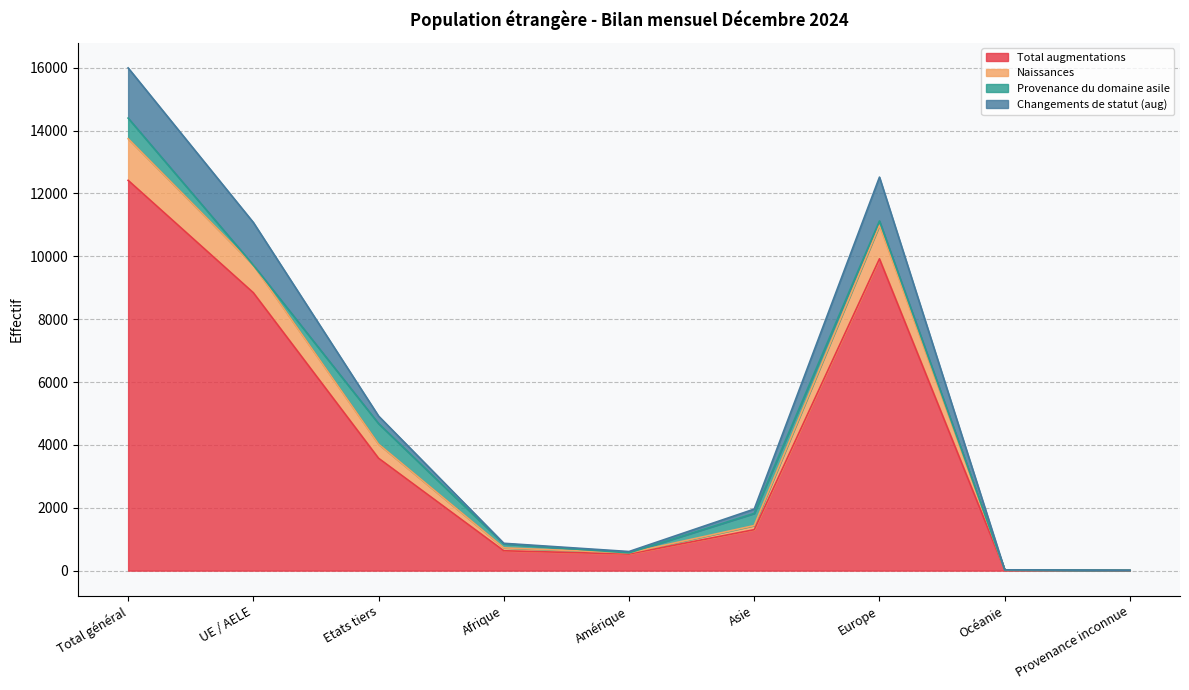

True or false: Effectif à la fin du mois précédent and Naissances cross at least once.

False